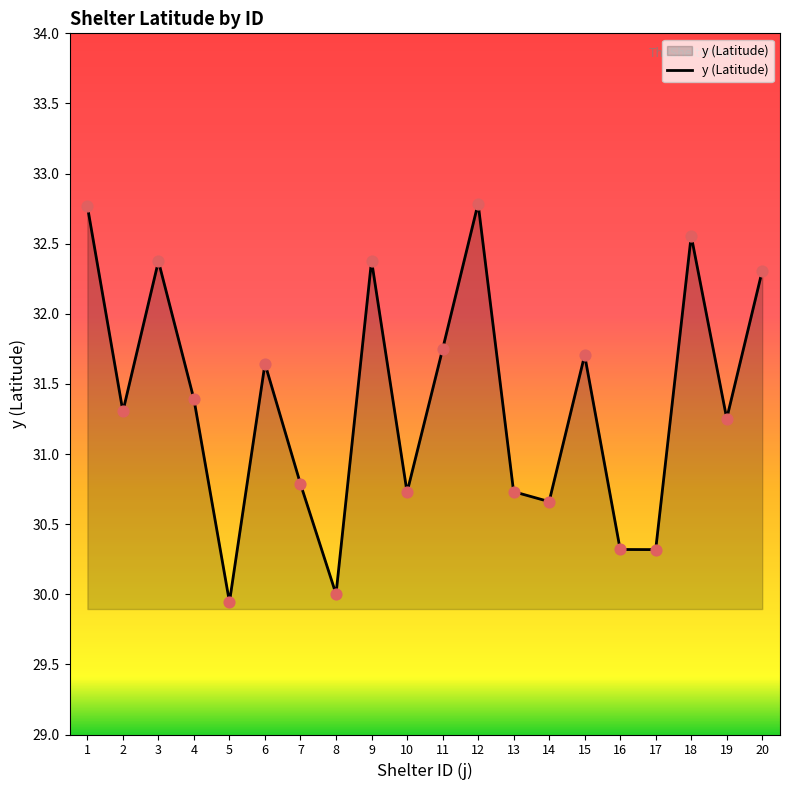

Which has a higher value, 4 or 9?

9